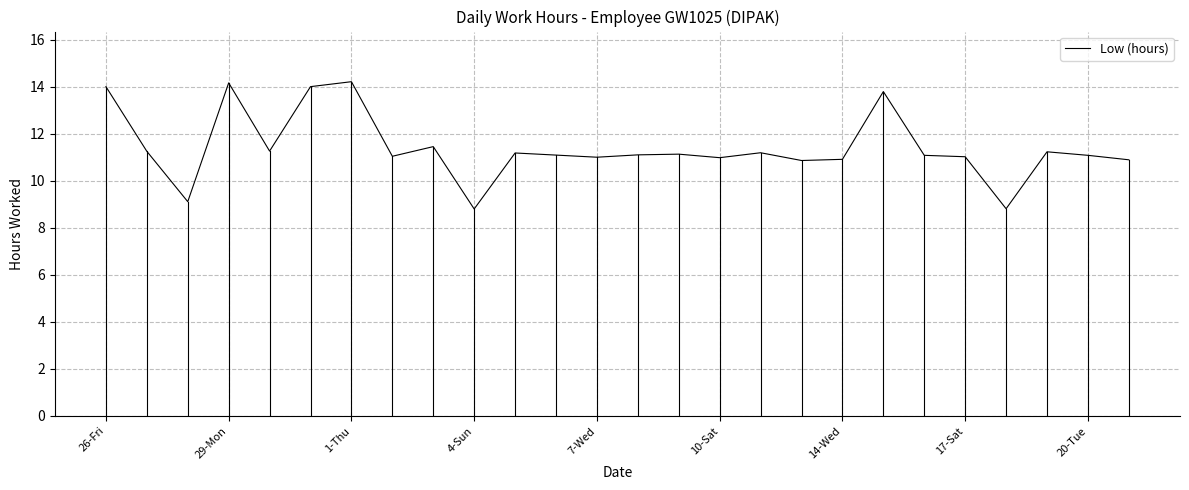

What is the greatest value displayed?

14.2